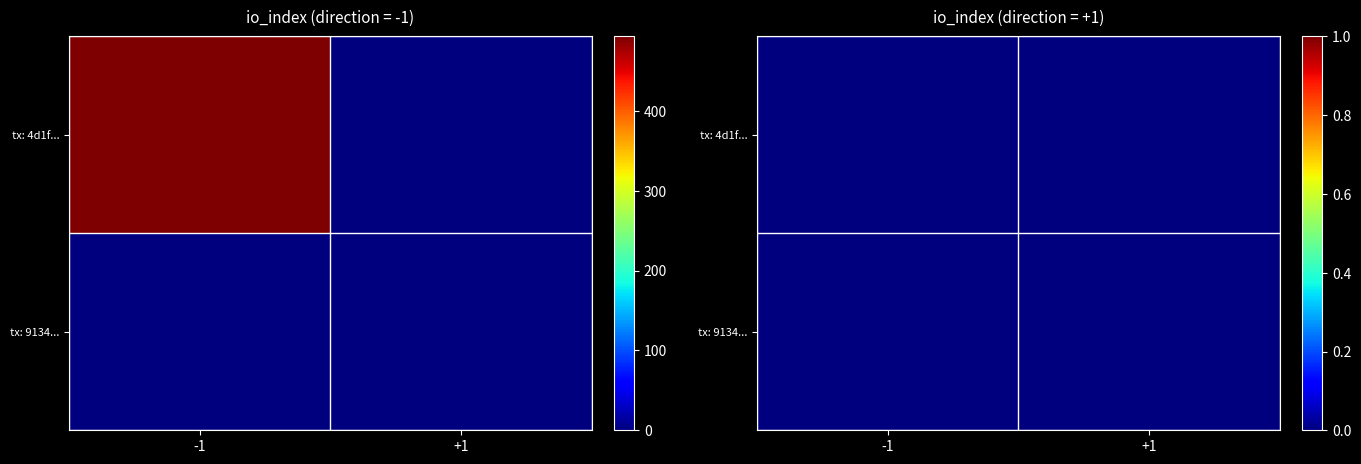

At which label is tx: 4d1f... closest to -1?

-1